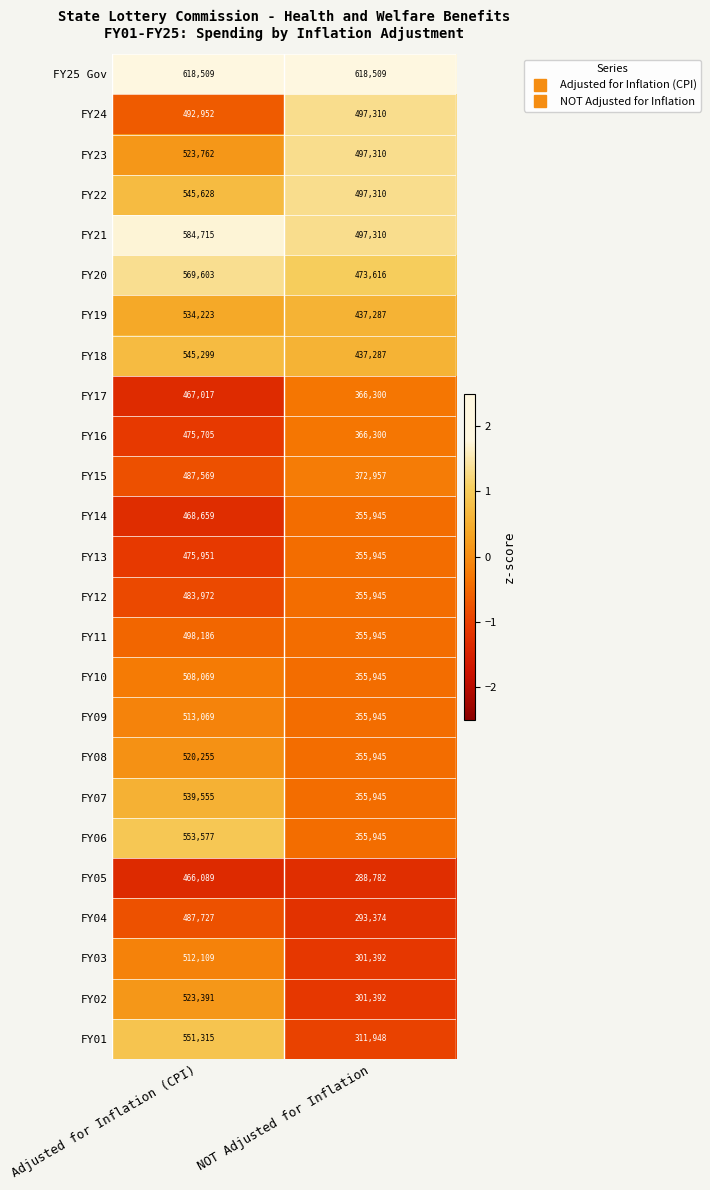

Is it true that FY23 equals 497310 at NOT Adjusted for Inflation?

True